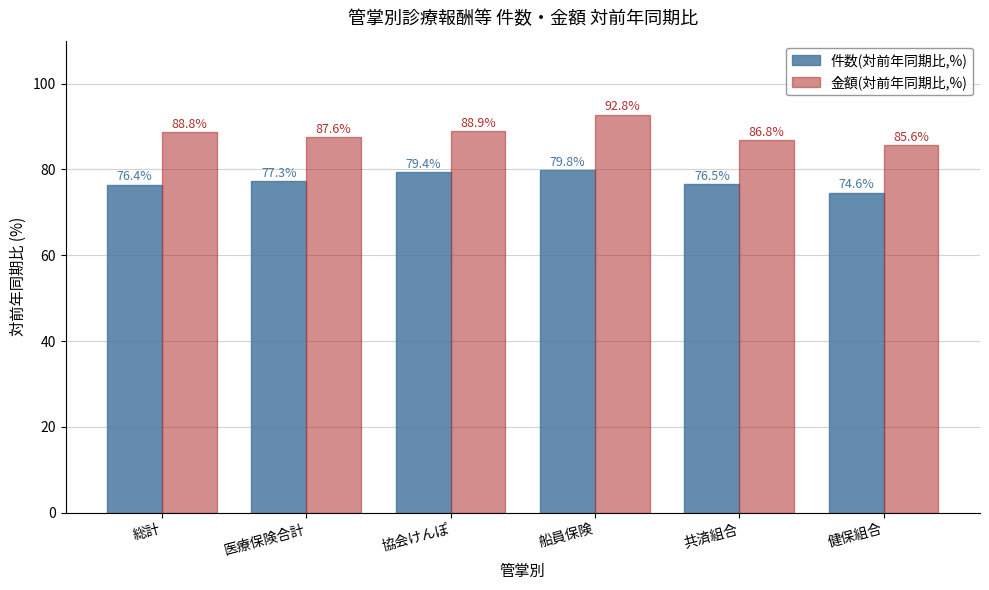

True or false: 金額(対前年同期比,%) has a value of 88.9 at 協会けんぽ.

True